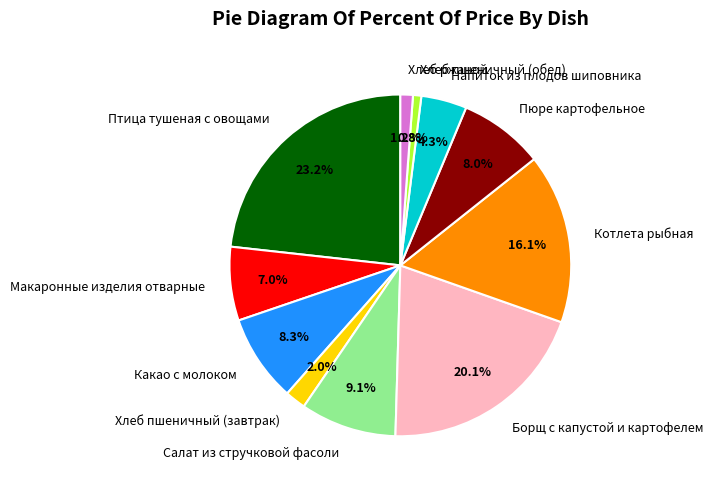

Is Котлета рыбная the majority of the pie?

No